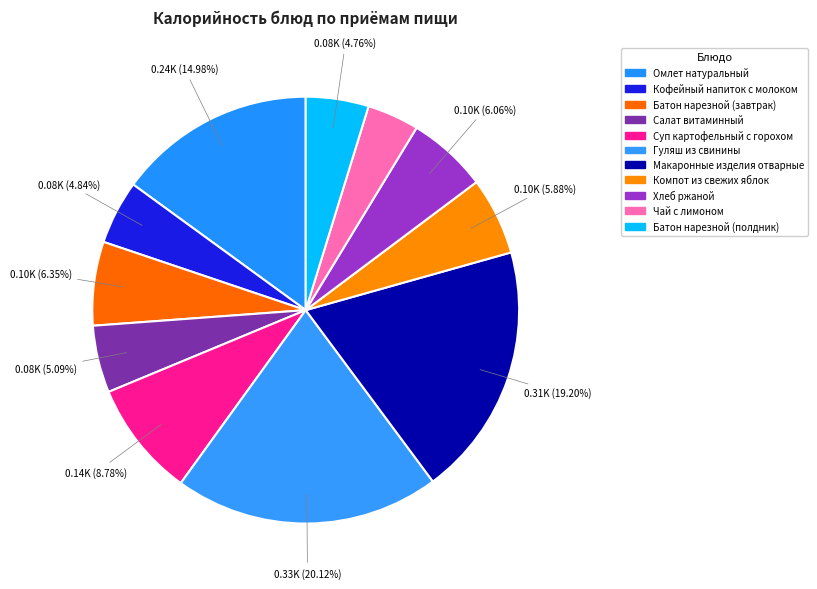

Which slice is the largest?

Гуляш из свинины